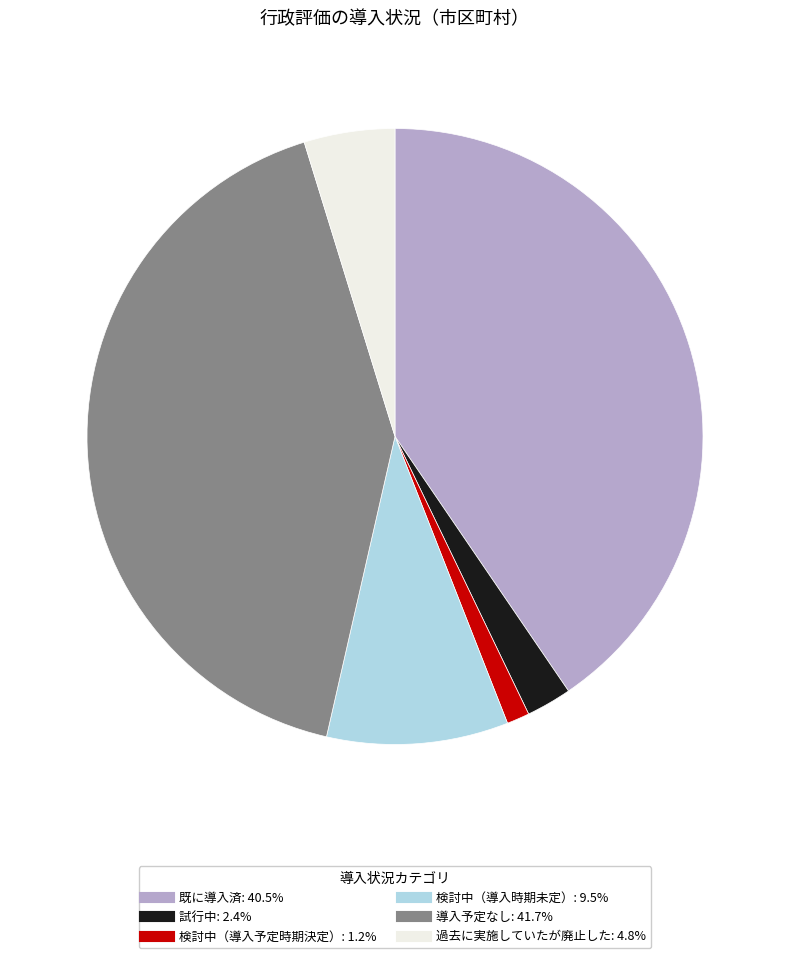

Rank the categories by value from lowest to highest.

検討中（導入予定時期決定）, 試行中, 過去に実施していたが廃止した, 検討中（導入時期未定）, 既に導入済, 導入予定なし